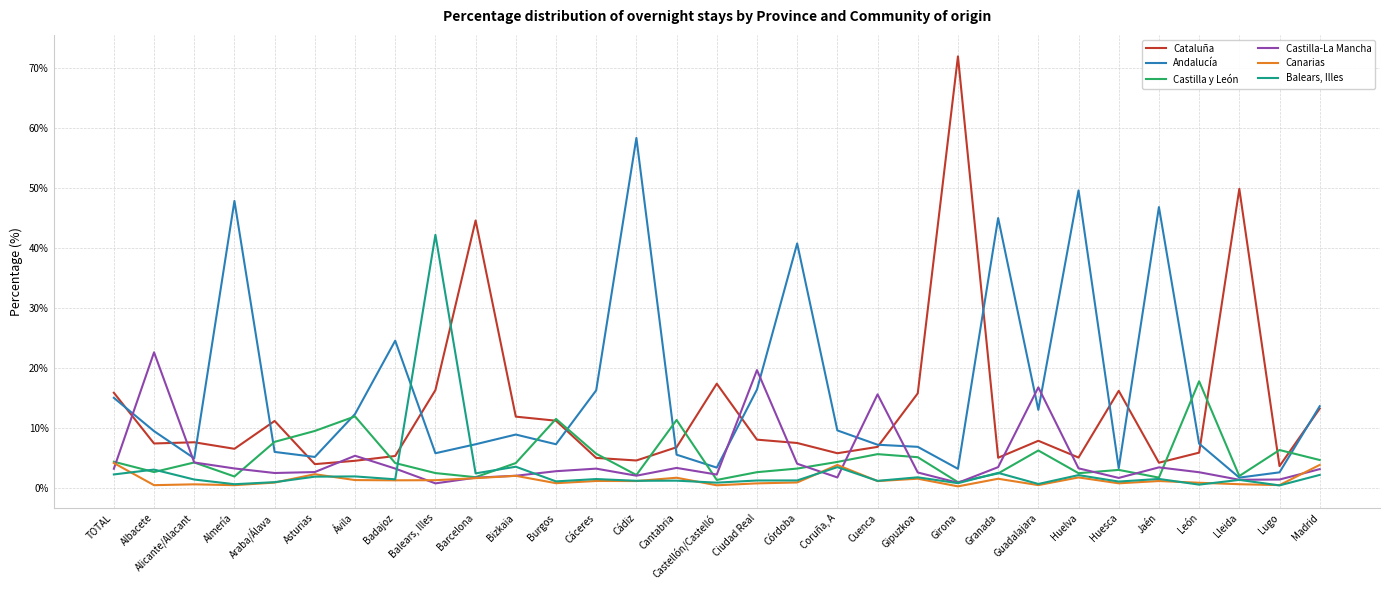

Which category has the highest value across all series?

Girona